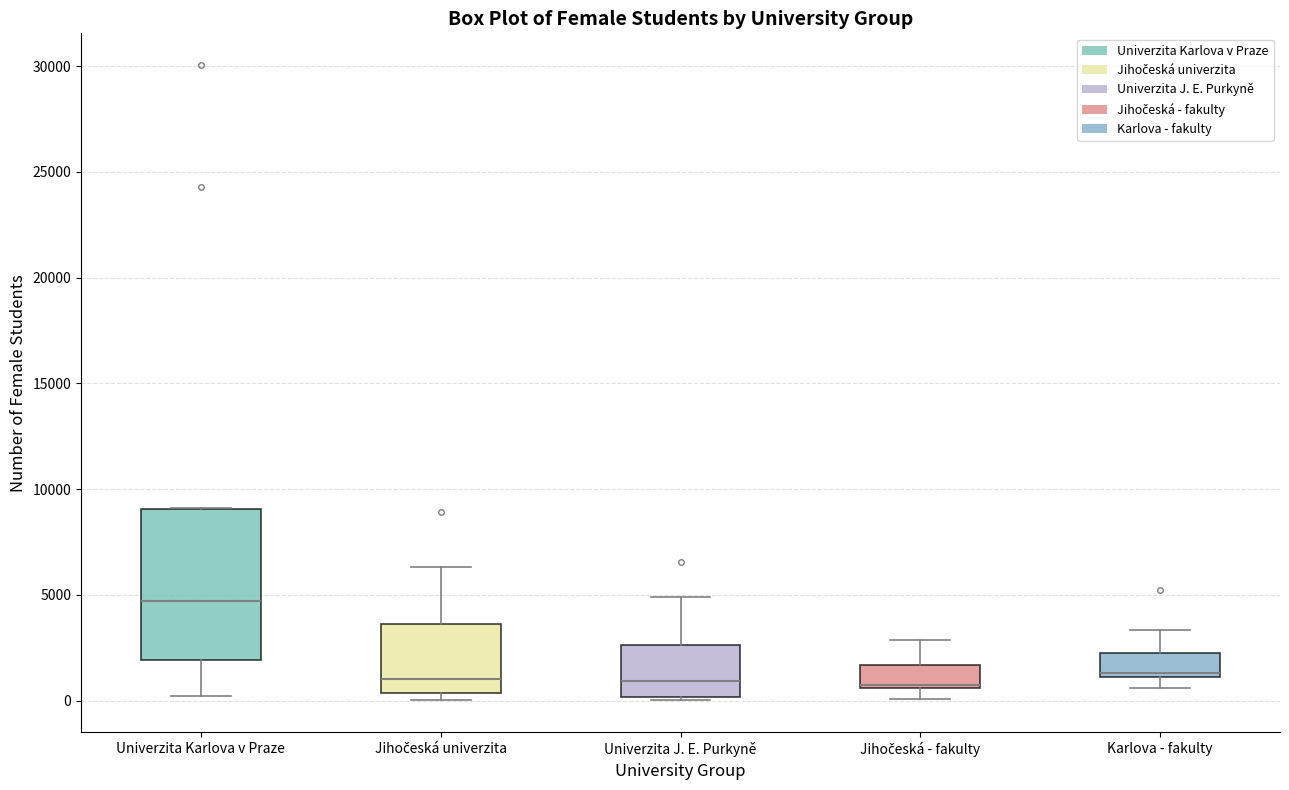

Reading left to right, read every box against the y-axis: the position of its median line, the range the box covers, and the ends of its whiskers. The values are not printed on the chart, so give them approximately, as read against the axis.

Univerzita Karlova v Praze: median 4500, box 2000 to 9000, whiskers 0 to 9000
Jihočeská univerzita: median 1000, box 500 to 3500, whiskers 0 to 6500
Univerzita J. E. Purkyně: median 1000, box 0 to 2500, whiskers 0 to 5000
Jihočeská - fakulty: median 500, box 500 to 1500, whiskers 0 to 3000
Karlova - fakulty: median 1500, box 1000 to 2500, whiskers 500 to 3500